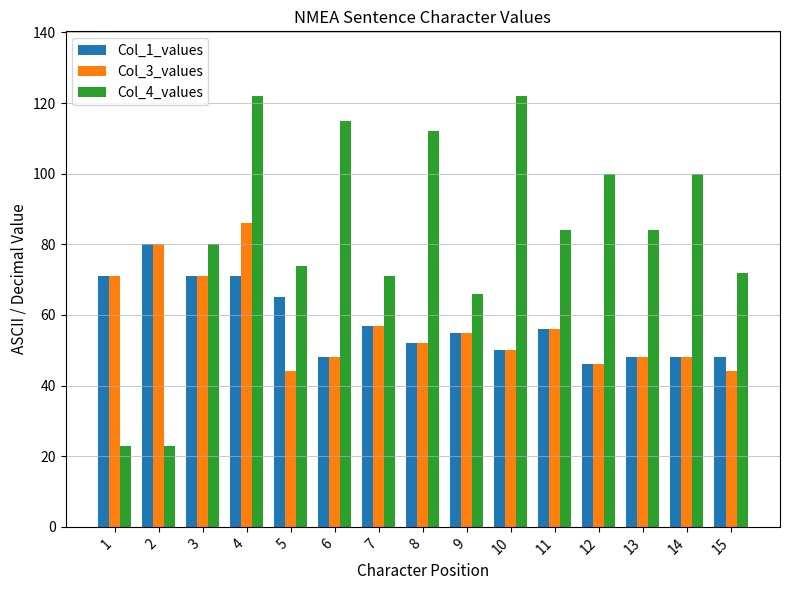

List the series in order of their peak value, lowest first.

Col_1_values, Col_3_values, Col_4_values